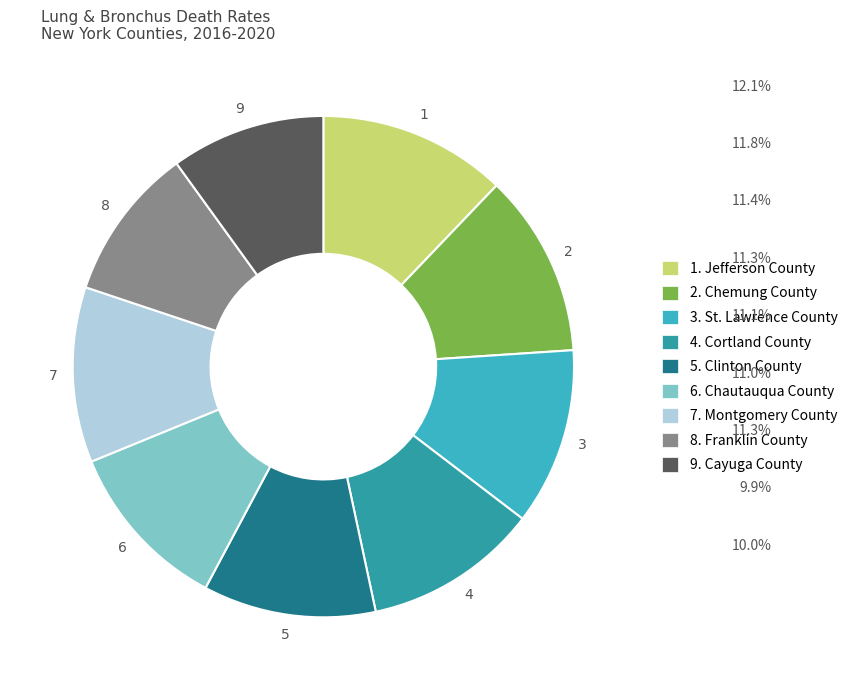

Is there any slice that represents more than half of the pie?

No